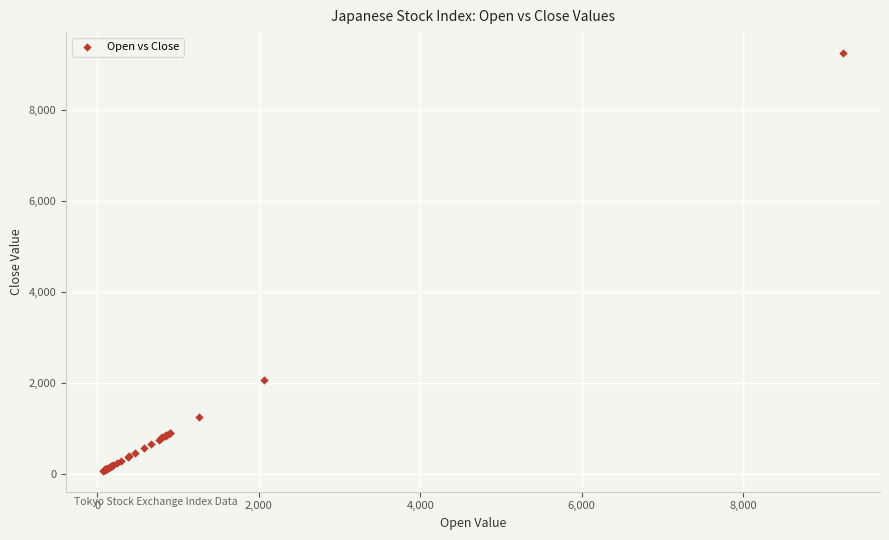

What Y value in the scatter plot is closest to 4661?

2059.8